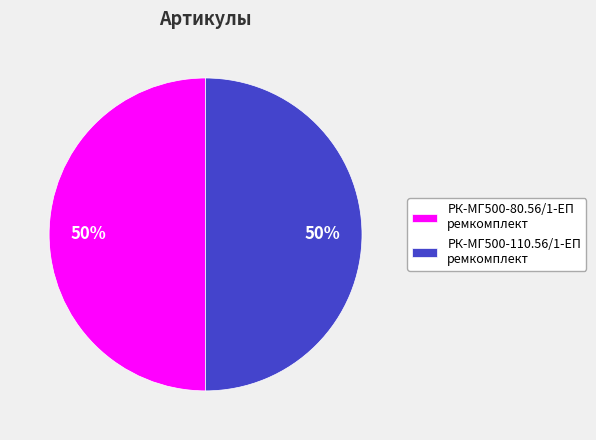

Is it true that РК-МГ500-80.56/1-ЕП ремкомплект is 58% of the pie?

False